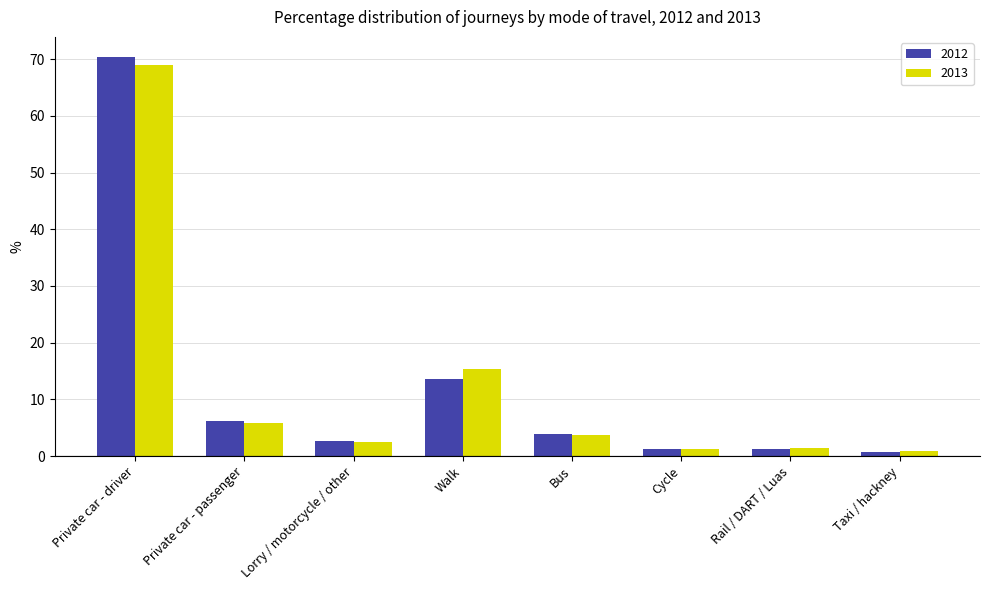

At which label is 2013 closest to 34?

Walk